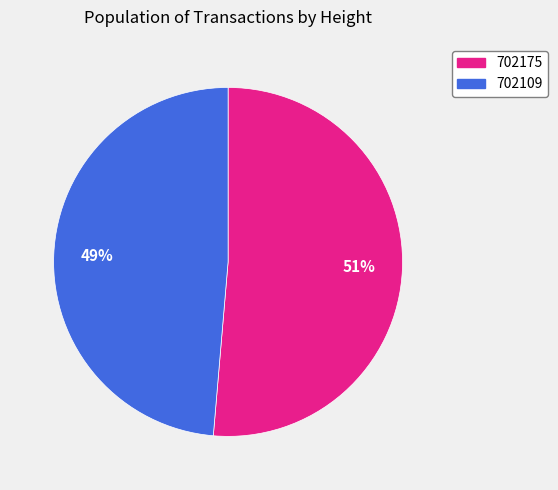

Count the number of slices in the pie.

2